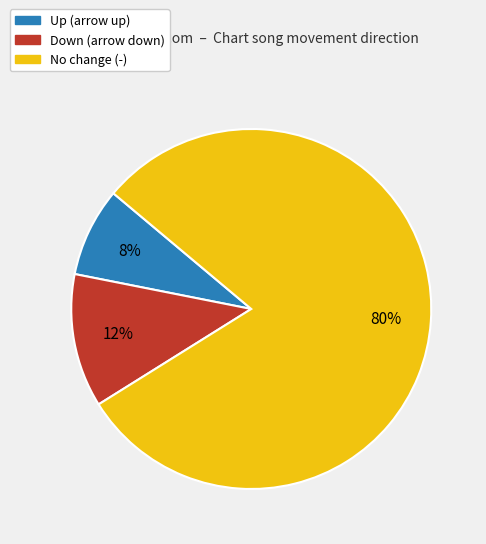

To the nearest percent, what is the average slice percentage?

33%